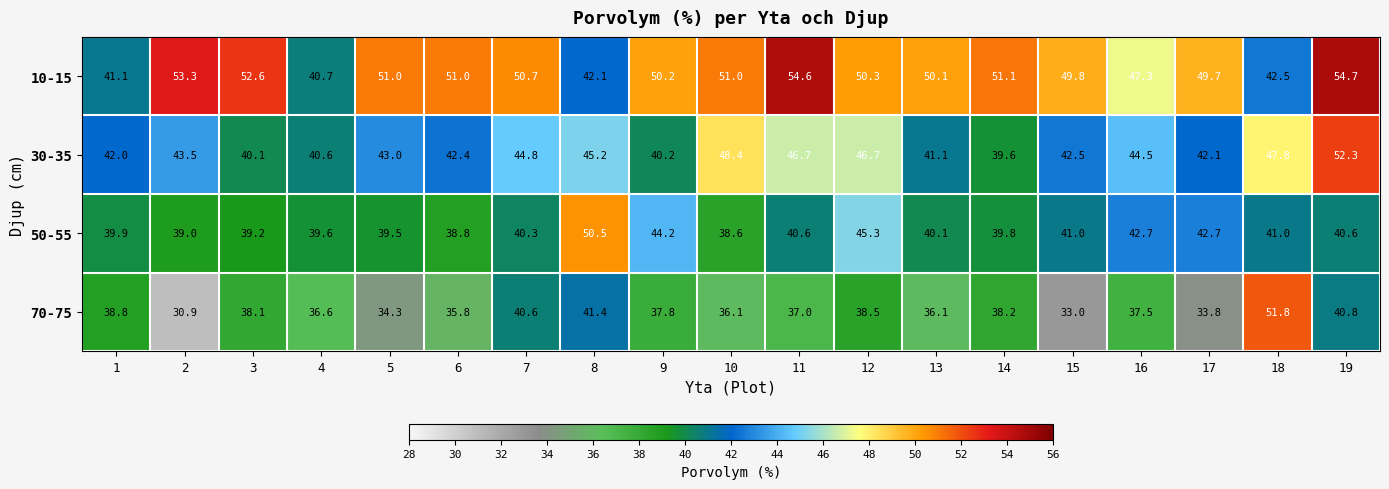

At how many categories does at least one series exceed 49?

16